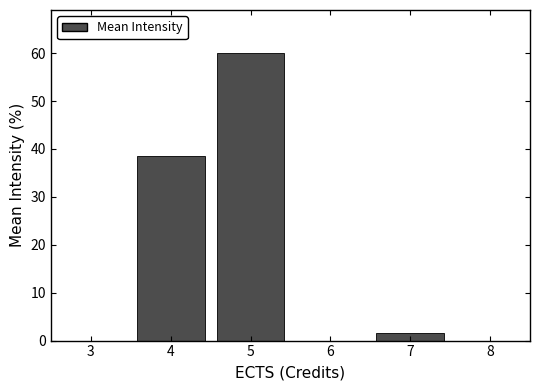

Reading left to right, transcribe this chart: for each bar, give the range it covers on the x-axis and its height. The values are not printed on the chart, so give them approximately, as read against the axis.

3.5 to 4.5: 38
4.5 to 5.5: 60
5.5 to 6.5: 0
6.5 to 7.5: 2